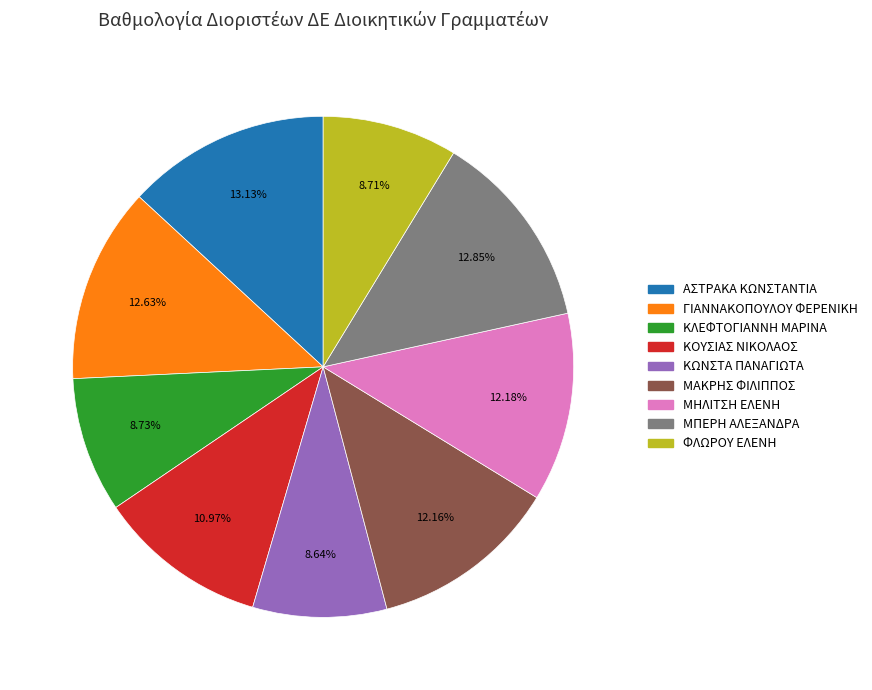

Approximately how many times larger is the value at ΦΛΩΡΟΥ ΕΛΕΝΗ compared to ΑΣΤΡΑΚΑ ΚΩΝΣΤΑΝΤΙΑ?

0.7